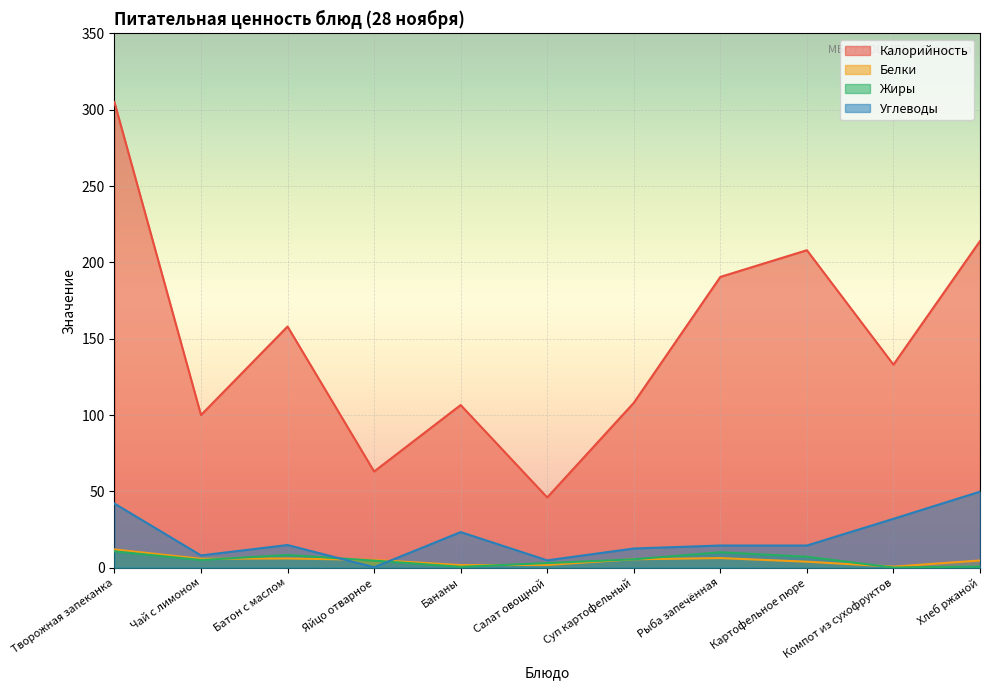

Reading left to right, list all the values displayed in this chart.

Калорийность: Творожная запеканка=305.0	Чай с лимоном=100.0	Батон с маслом=158.0	Яйцо отварное=63.0	Бананы=106.6	Салат овощной=46.0	Суп картофельный=108.0	Рыба запечённая=190.5	Картофельное пюре=208.0	Компот из сухофруктов=133.0	Хлеб ржаной=214.0
Белки: Творожная запеканка=11.9	Чай с лимоном=5.8	Батон с маслом=6.0	Яйцо отварное=5.1	Бананы=1.7	Салат овощной=1.8	Суп картофельный=5.5	Рыба запечённая=6.3	Картофельное пюре=3.9	Компот из сухофруктов=0.7	Хлеб ржаной=4.7
Жиры: Творожная запеканка=10.7	Чай с лимоном=5.0	Батон с маслом=8.3	Яйцо отварное=4.6	Бананы=0.6	Салат овощной=3.0	Суп картофельный=5.5	Рыба запечённая=10.1	Картофельное пюре=7.2	Компот из сухофруктов=0.1	Хлеб ржаной=0.7
Углеводы: Творожная запеканка=42.0	Чай с лимоном=8.0	Батон с маслом=14.8	Яйцо отварное=0.3	Бананы=23.3	Салат овощной=4.8	Суп картофельный=12.5	Рыба запечённая=14.5	Картофельное пюре=14.5	Компот из сухофруктов=32.0	Хлеб ржаной=49.8